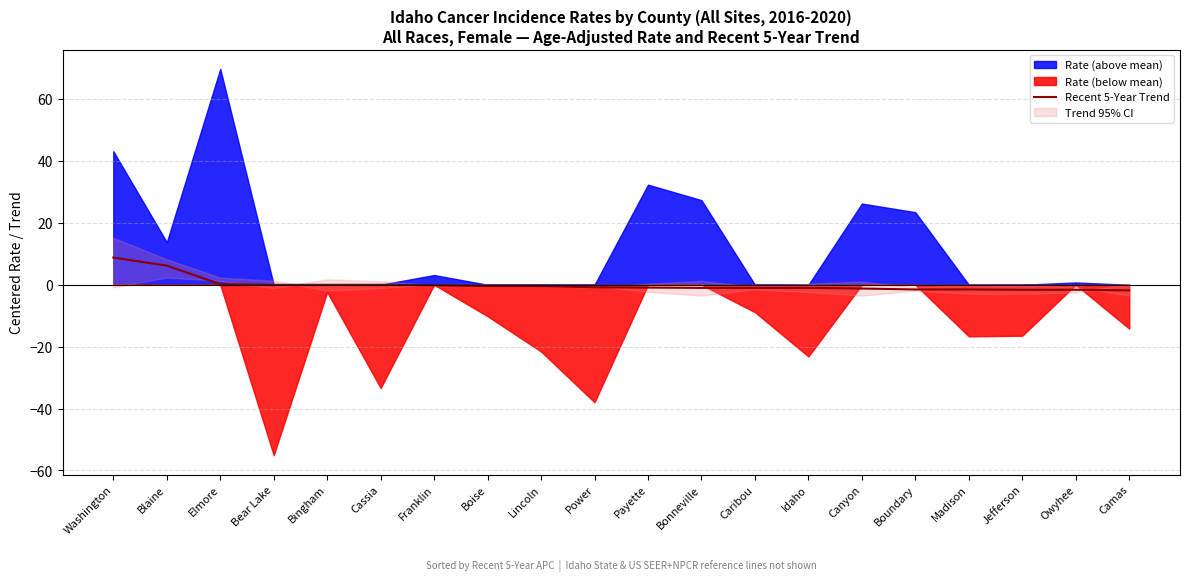

Between Idaho and Jefferson, which is larger?

Idaho